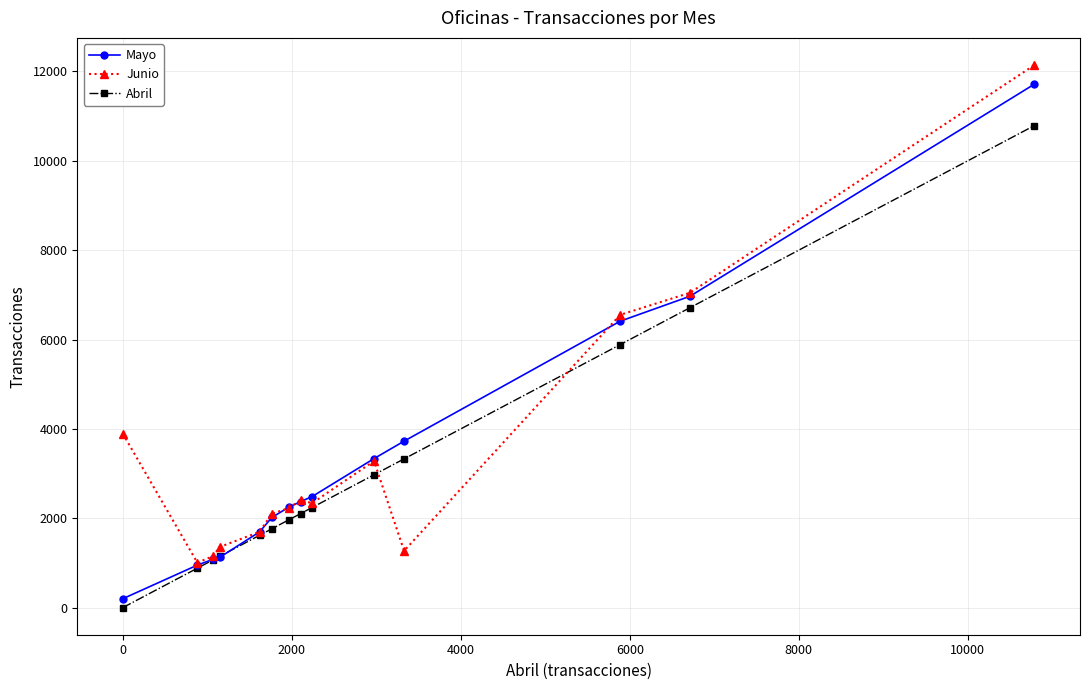

What is the greatest value displayed?

12145